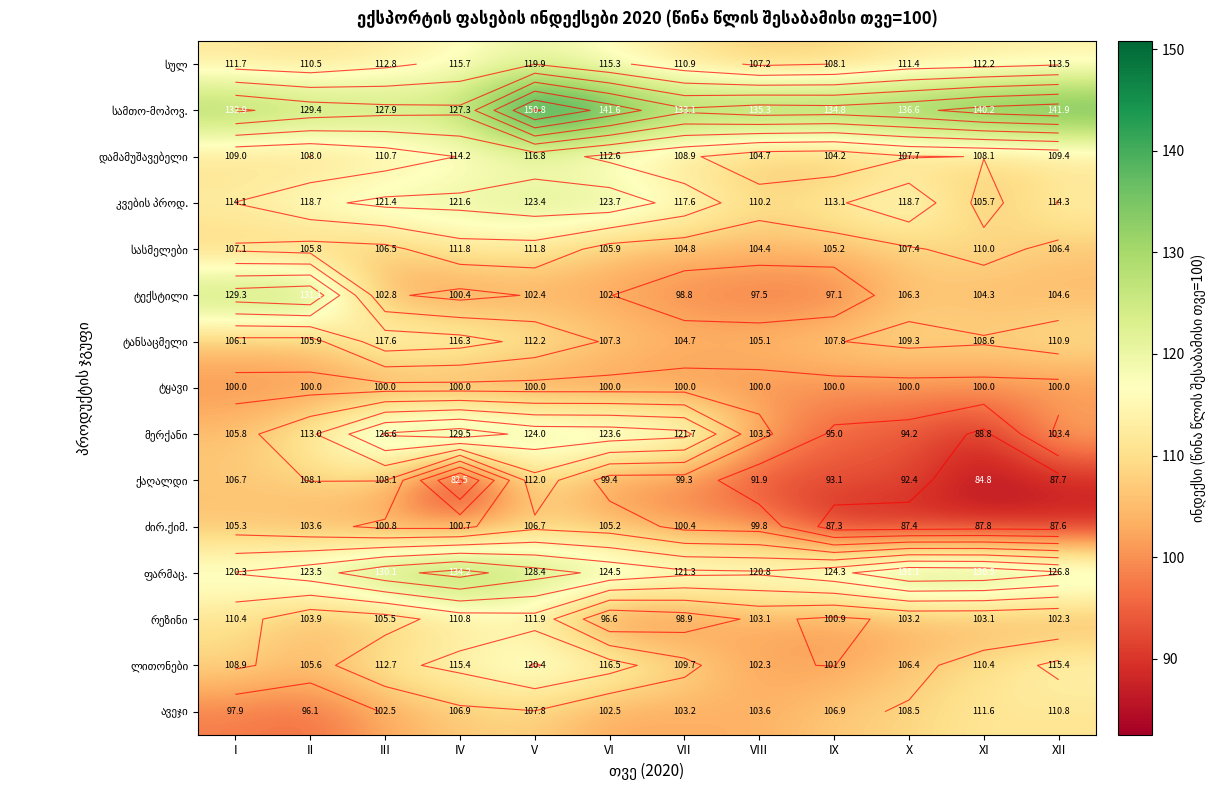

How many series are shown in this chart?

15